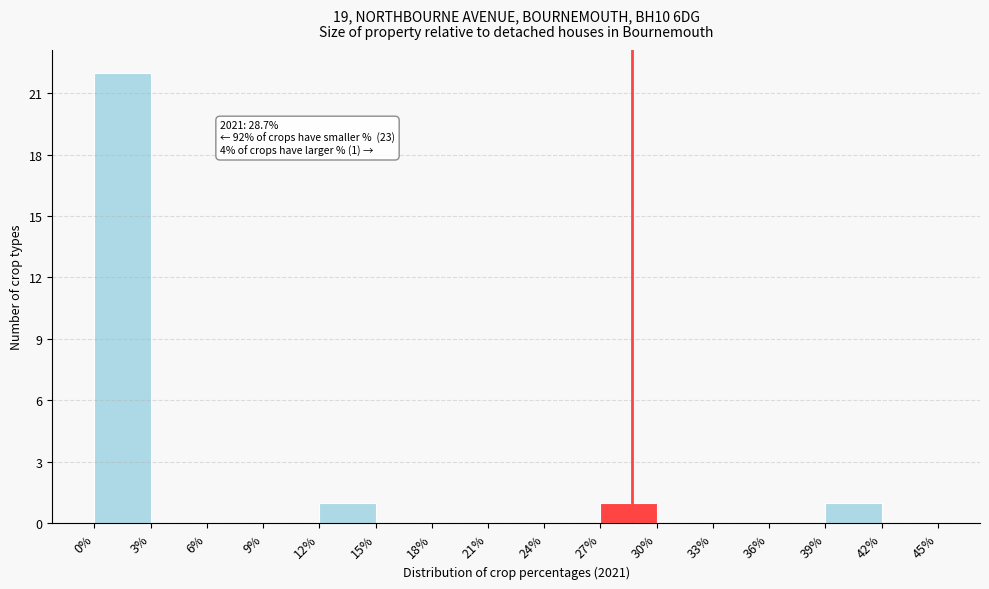

Which range on the x-axis has the tallest bar?

0% to 3%